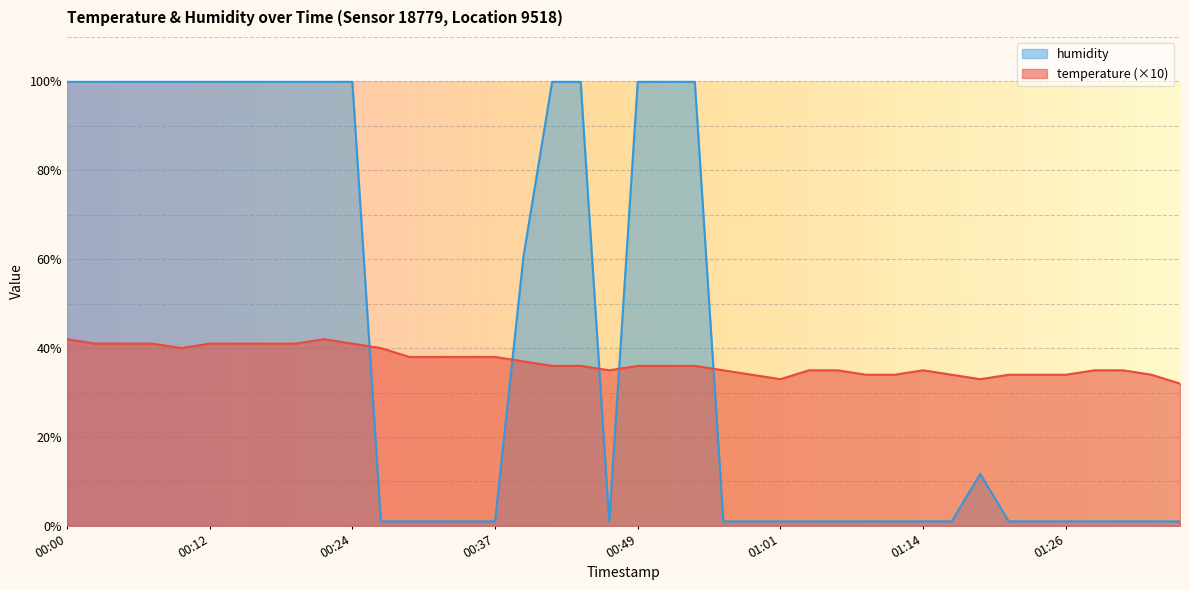

At 01:31, list the series in order from largest to smallest.

temperature, humidity